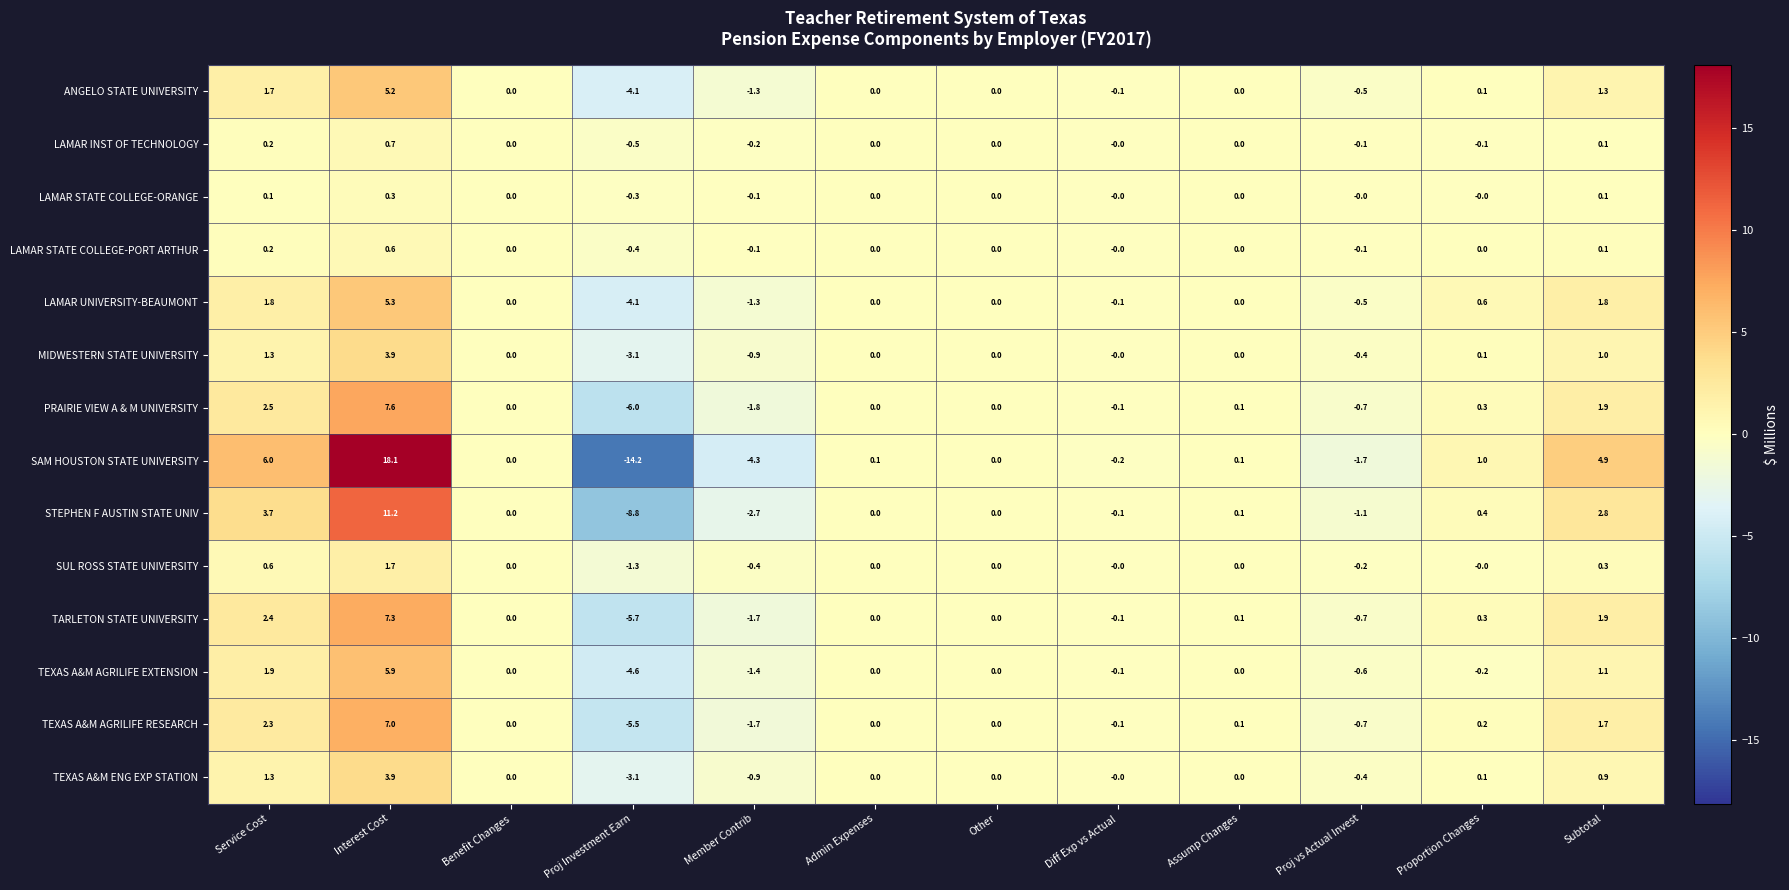

What is the difference between the maximum and minimum values in the PRAIRIE VIEW A & M UNIVERSITY series?

13.6